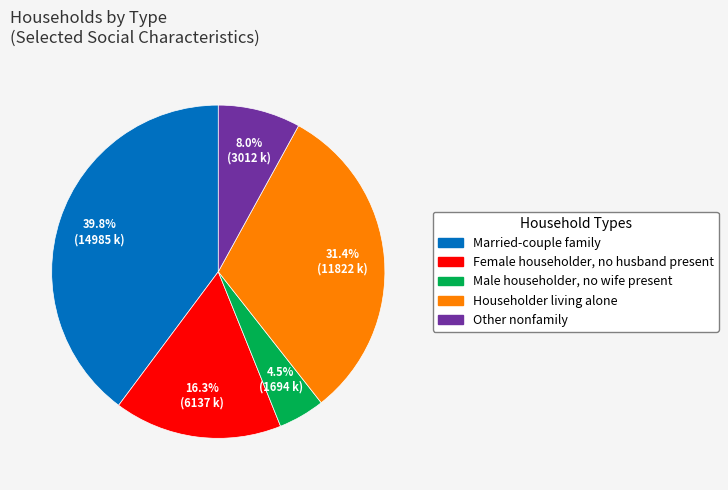

Rank the categories by value from lowest to highest.

Male householder, no wife present, Other nonfamily, Female householder, no husband present, Householder living alone, Married-couple family